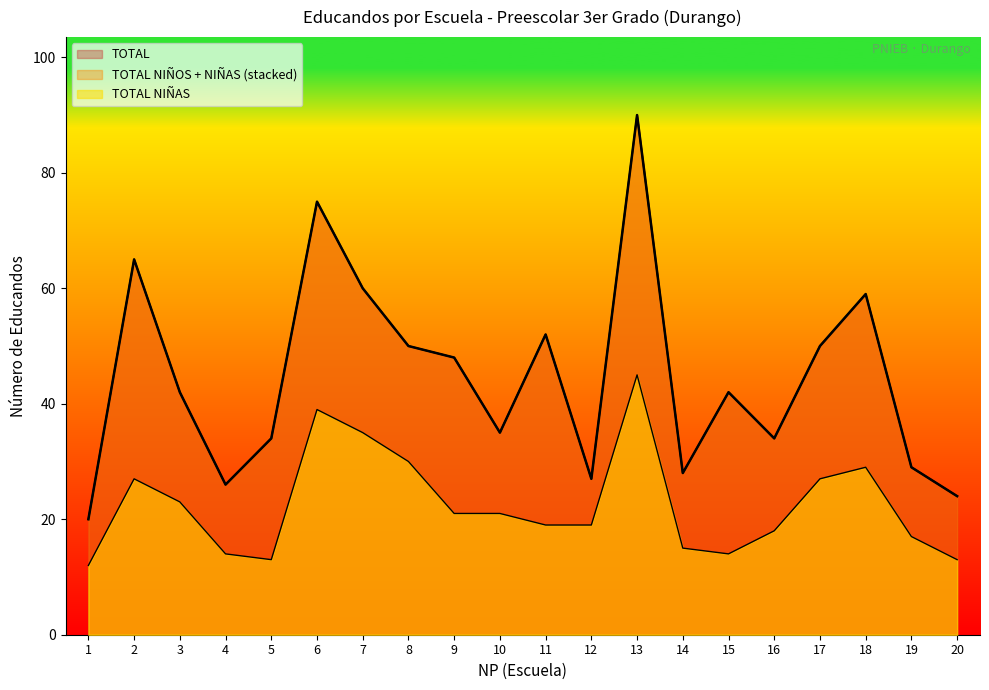

Rank the series at 16 from highest to lowest value.

TOTAL, TOTAL NIÑAS